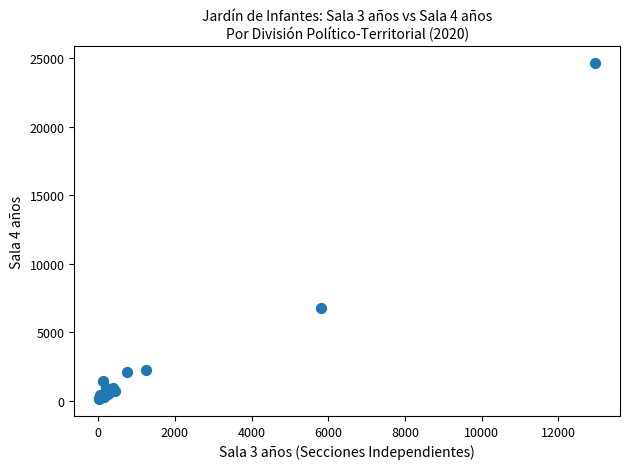

What Y value in the scatter plot is closest to 12378?

6766